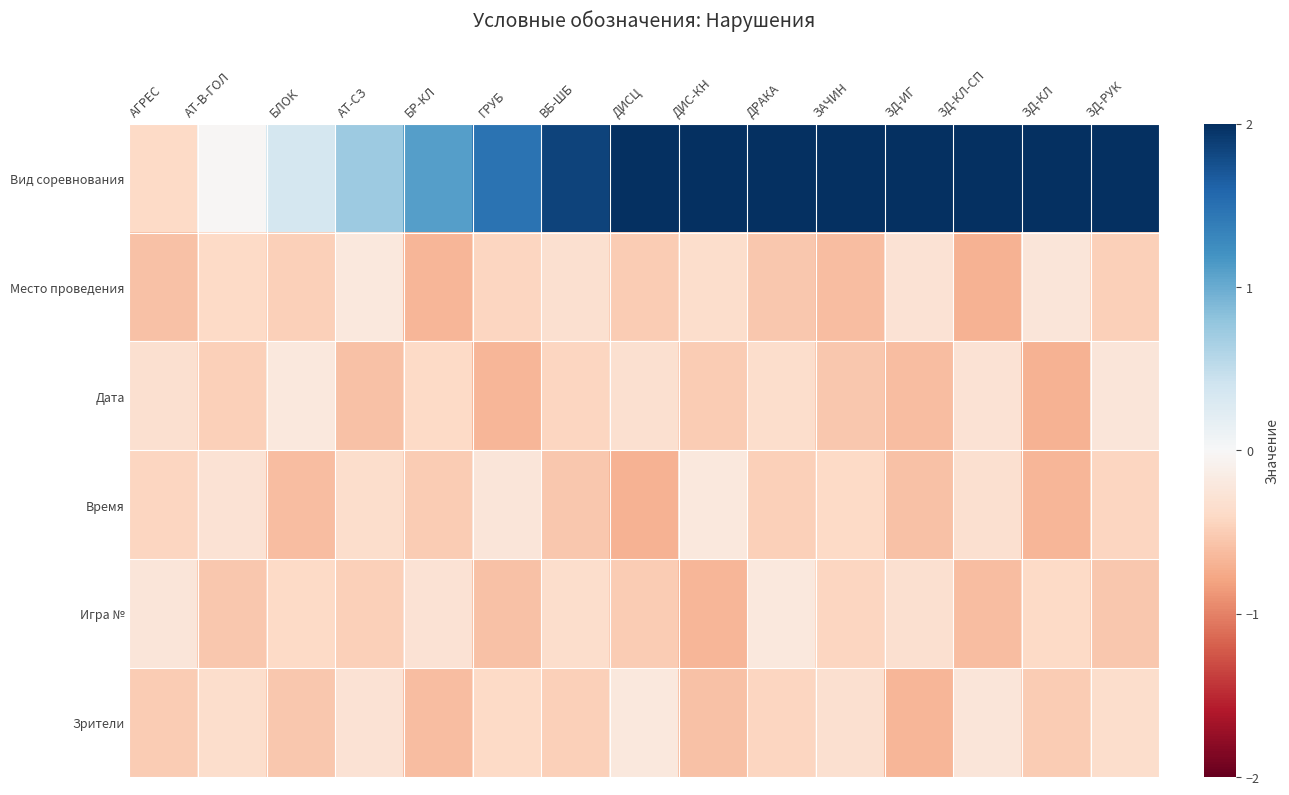

Which series has the widest spread of values?

Вид соревнования